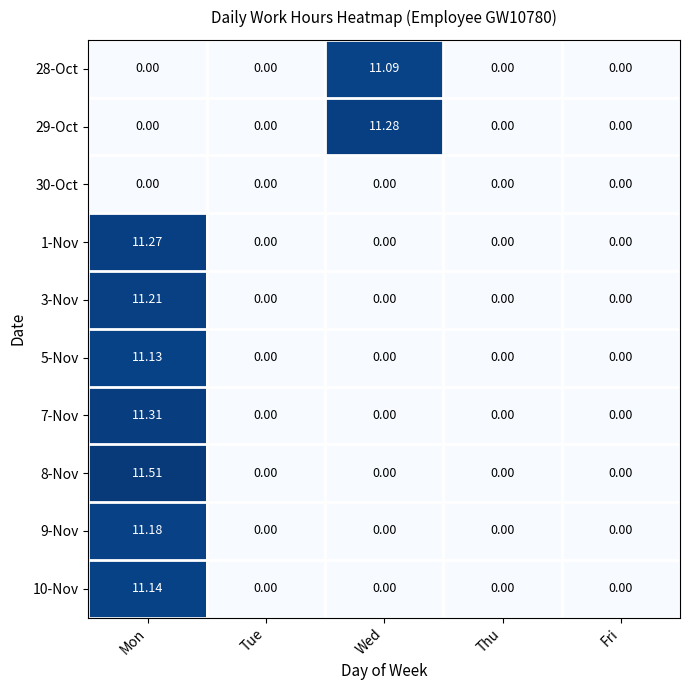

Which category has the highest value in the 8-Nov series?

Mon